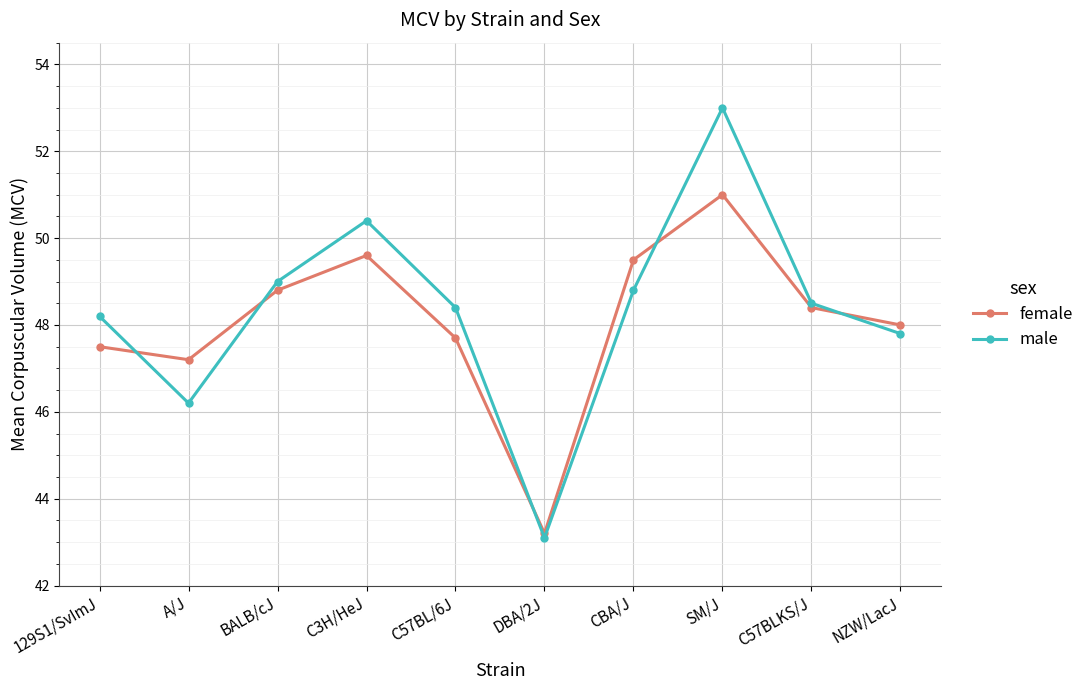

At which label does male first exceed 48?

129S1/SvImJ